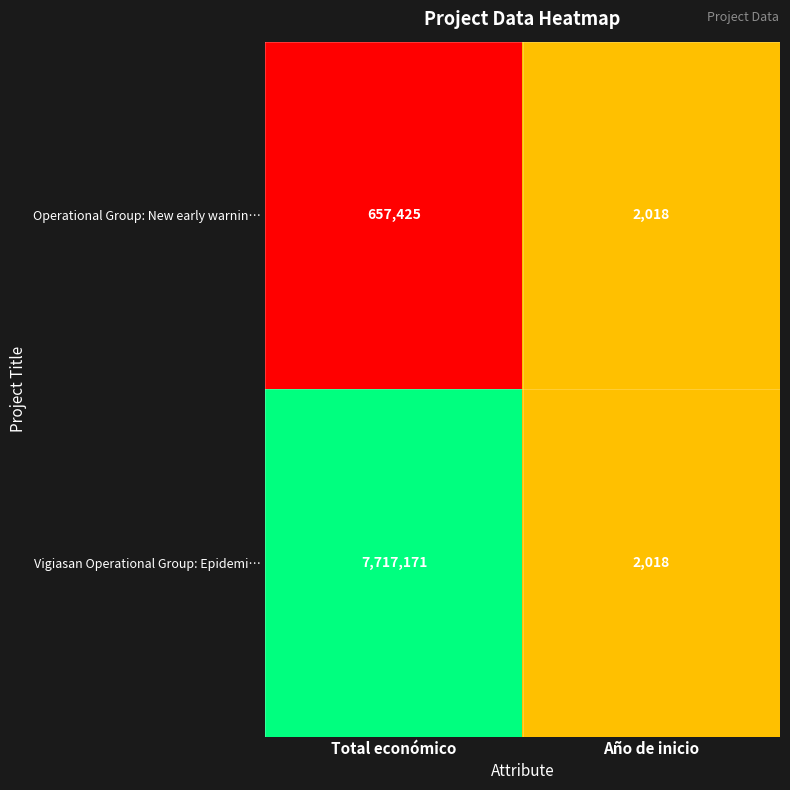

Is it true that Operational Group: New early warnin… equals 657425 at Total económico?

True